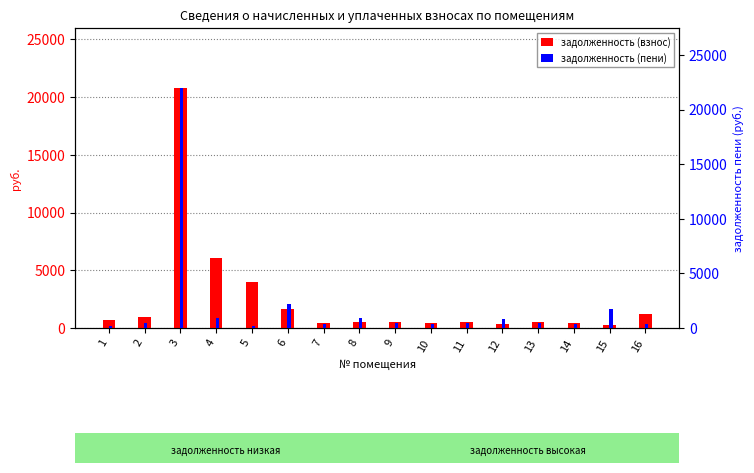

Which has a higher value, 10 or 7?

10